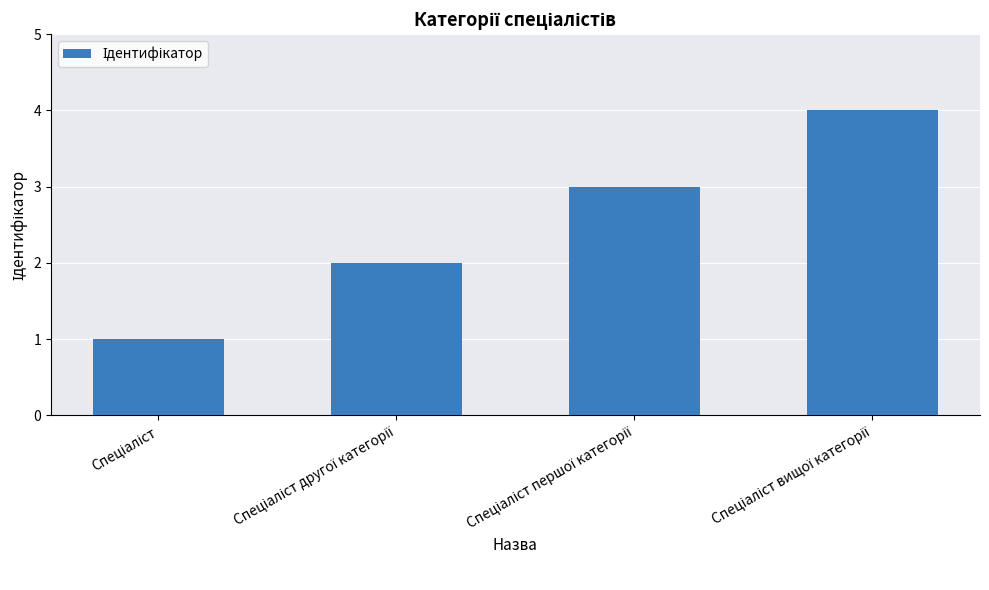

What is the greatest value displayed?

4